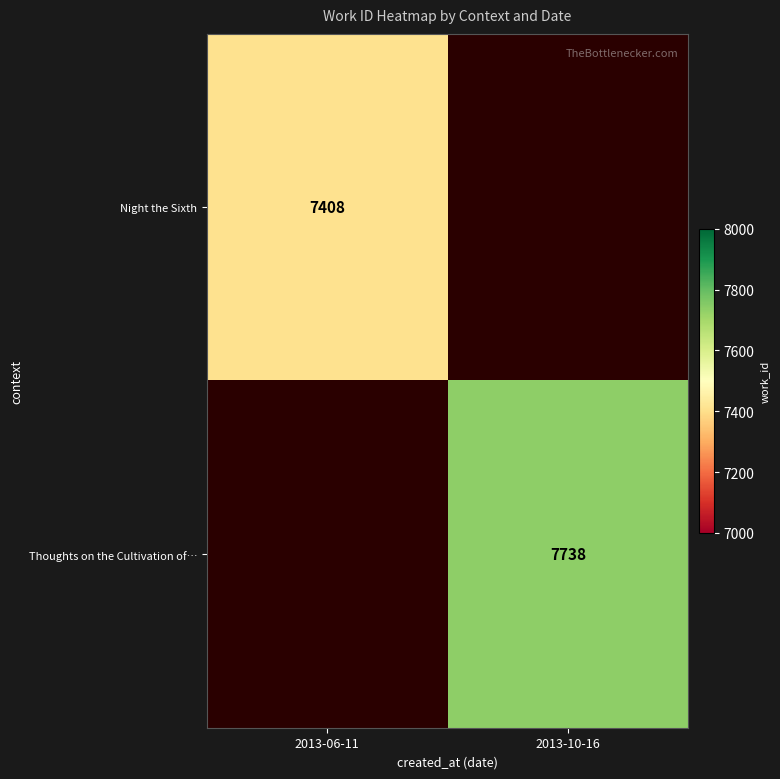

The value of Thoughts on the Cultivation of… at 2013-10-16 is 7738. True or false?

True